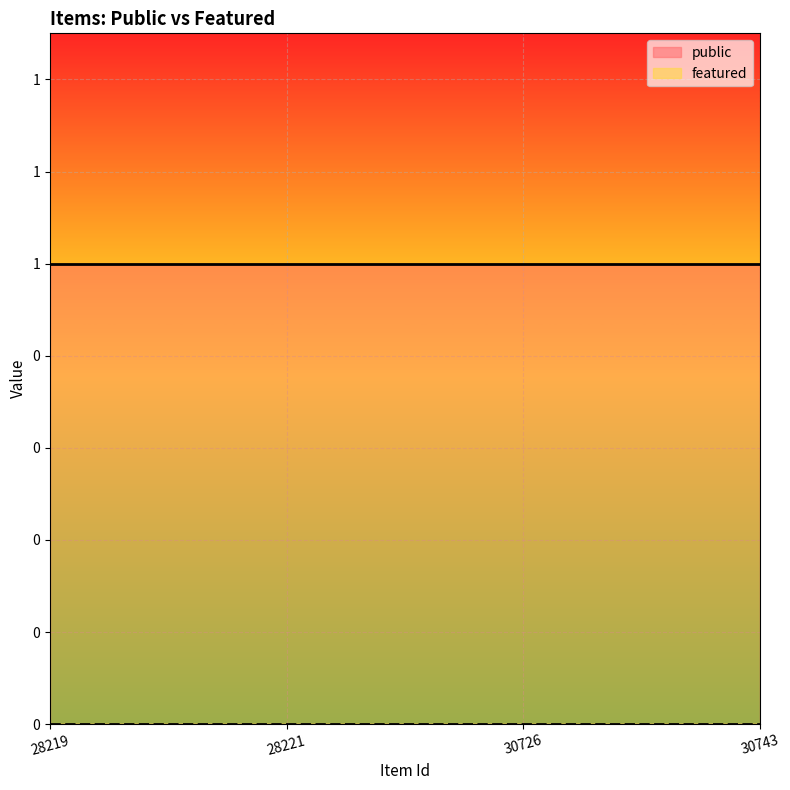

True or false: featured and public intersect in this chart.

False